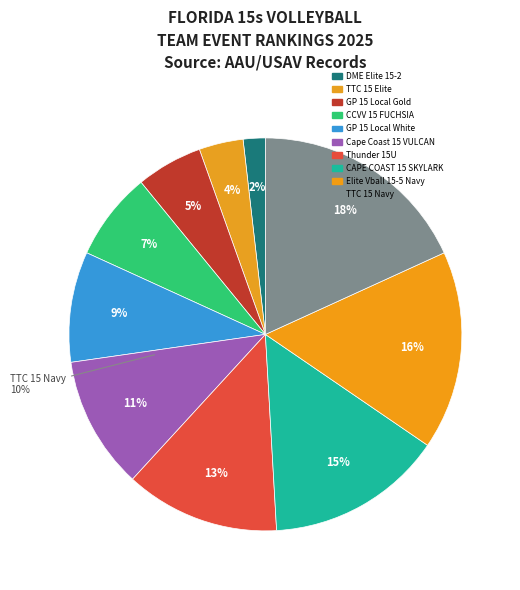

Between GP 15 Local Gold and Elite Vball 15-5 Navy, which is larger?

Elite Vball 15-5 Navy